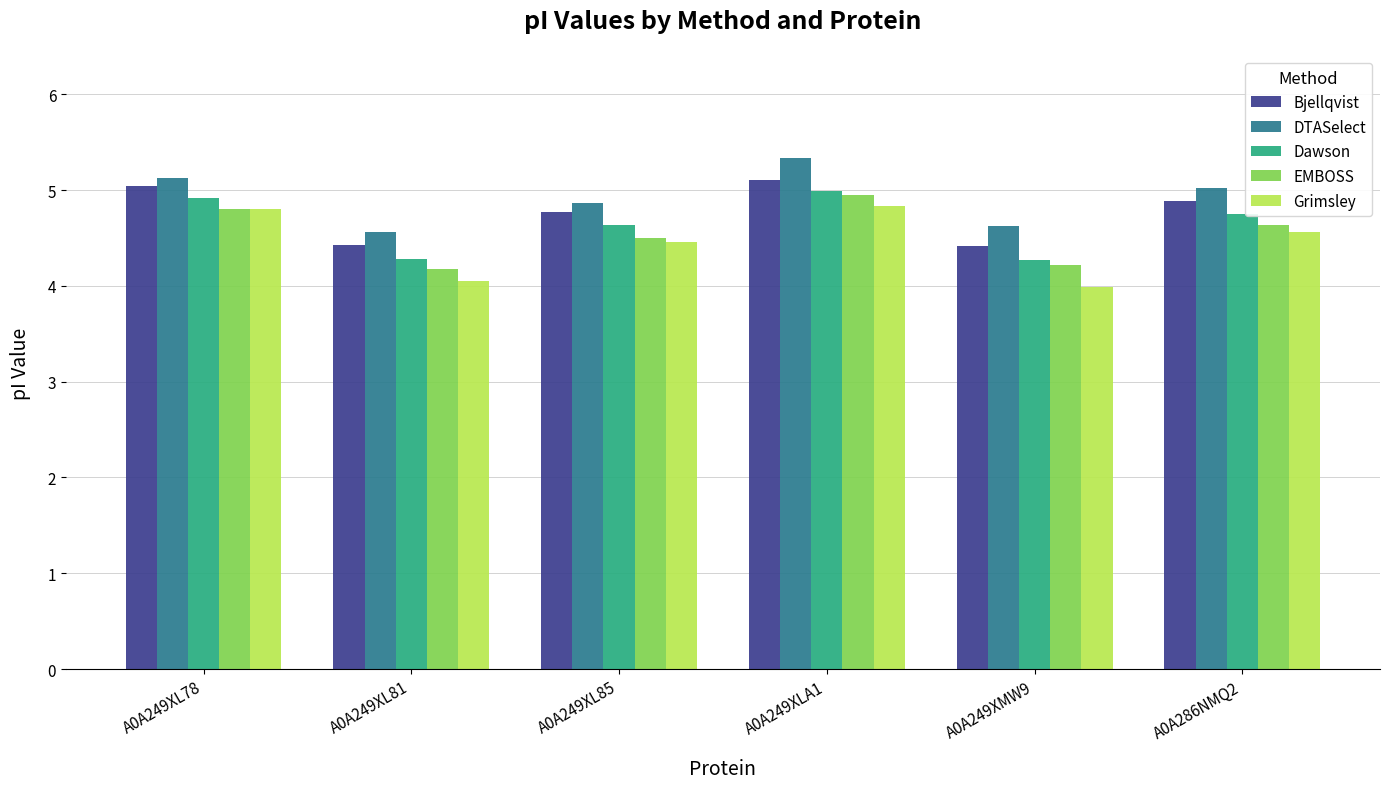

Rank the series by their average value, from lowest to highest.

Grimsley, EMBOSS, Dawson, Bjellqvist, DTASelect